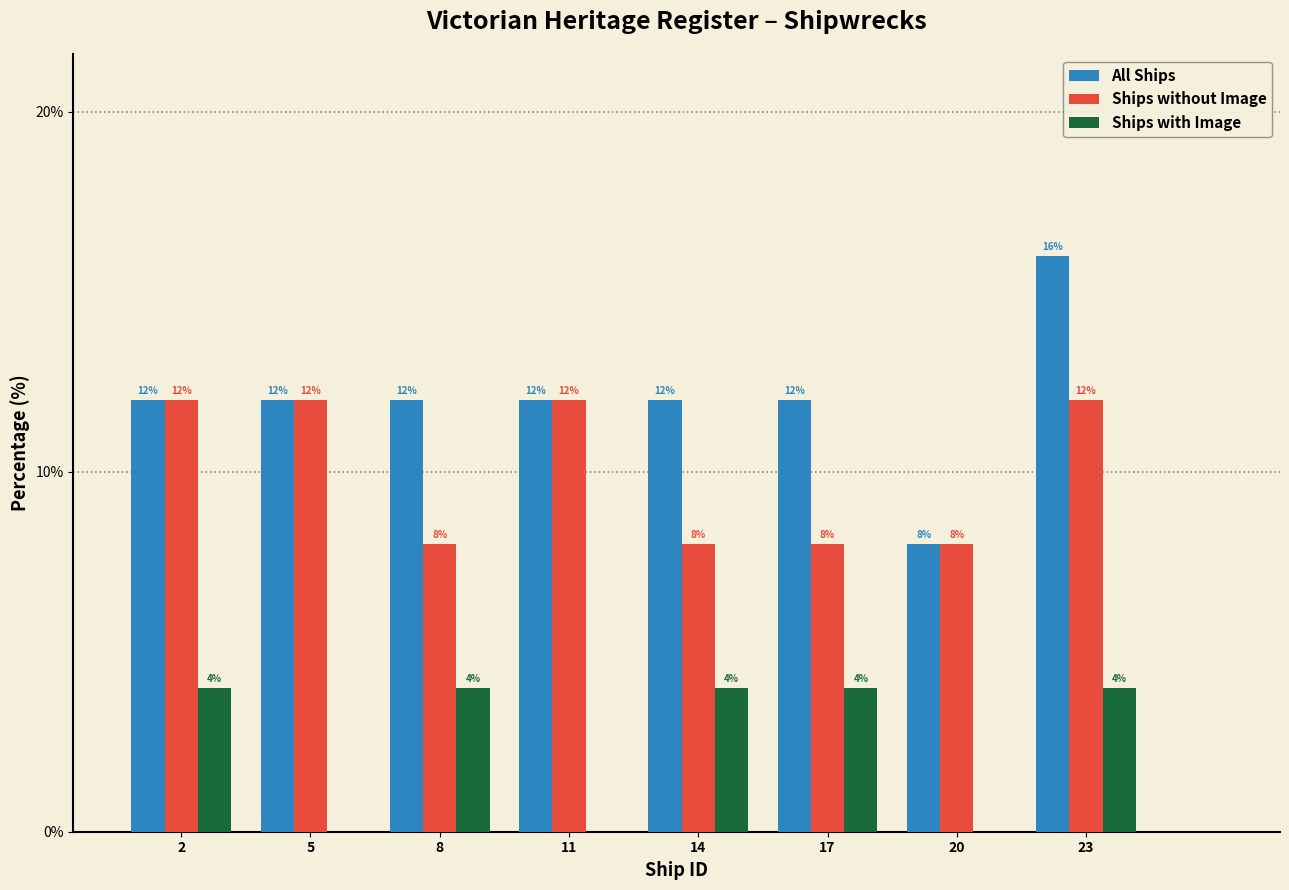

Reading right to left, extract all data points from this chart.

All Ships: 23=16	20=8	17=12	14=12	11=12	8=12	5=12	2=12
Ships without Image: 23=12	20=8	17=8	14=8	11=12	8=8	5=12	2=12
Ships with Image: 23=4	20=0	17=4	14=4	11=0	8=4	5=0	2=4